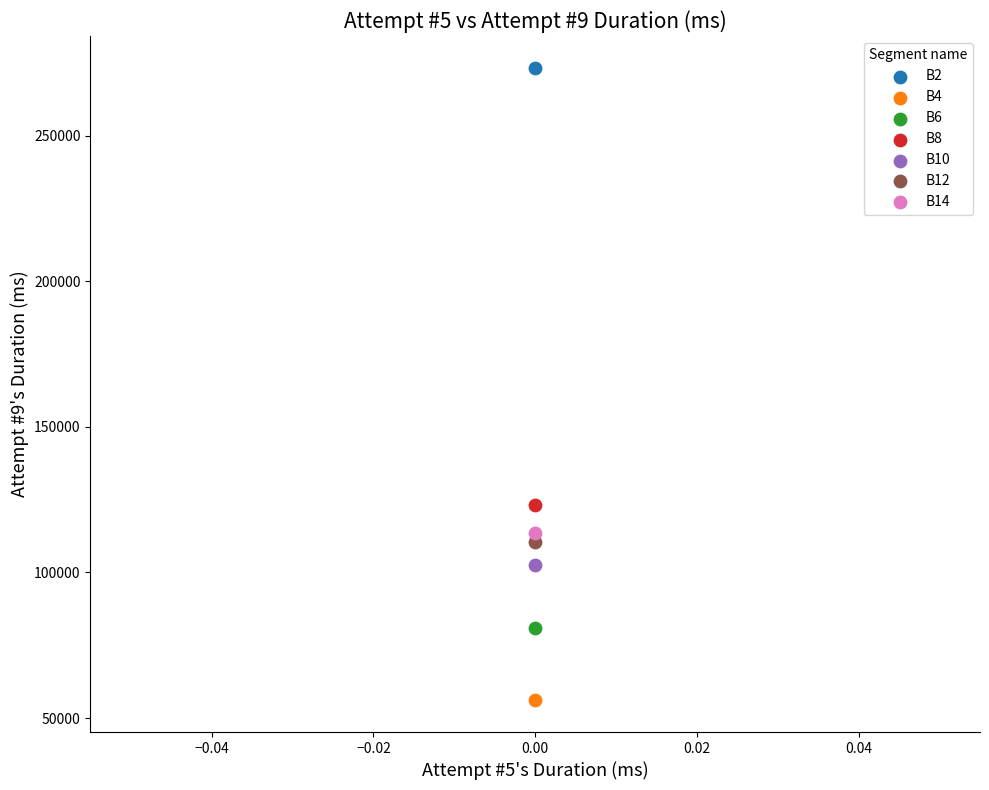

Across all series, what Y value is closest to 164737?

123291